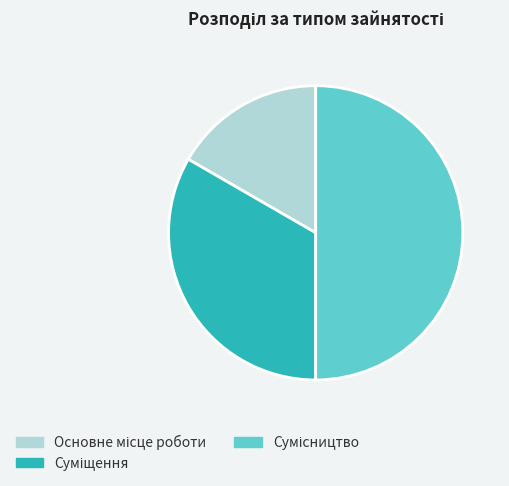

To the nearest percent, what is the difference between the largest and smallest slice percentages?

33%